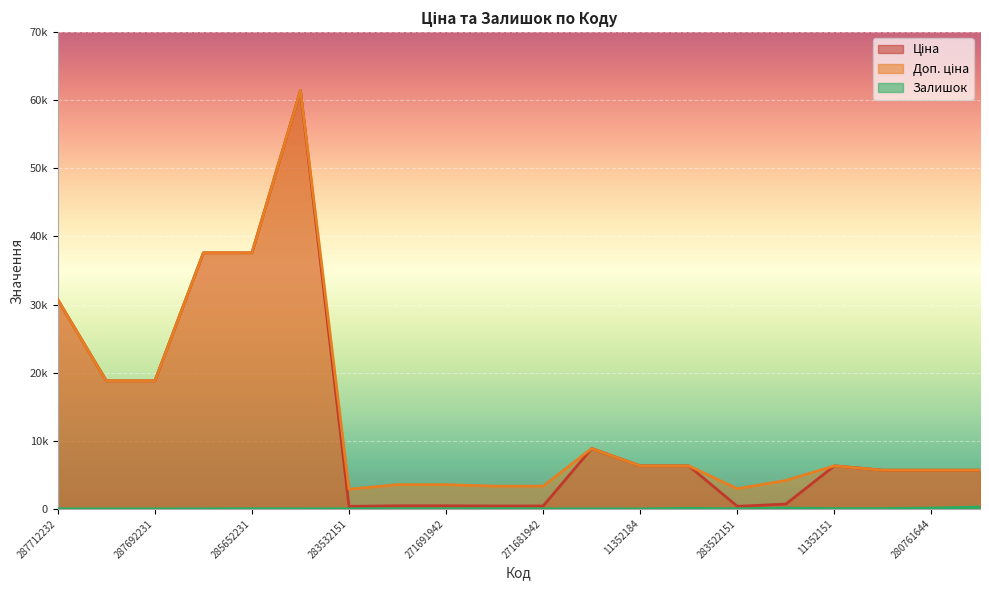

At which category is the sum across all series the highest?

285672232